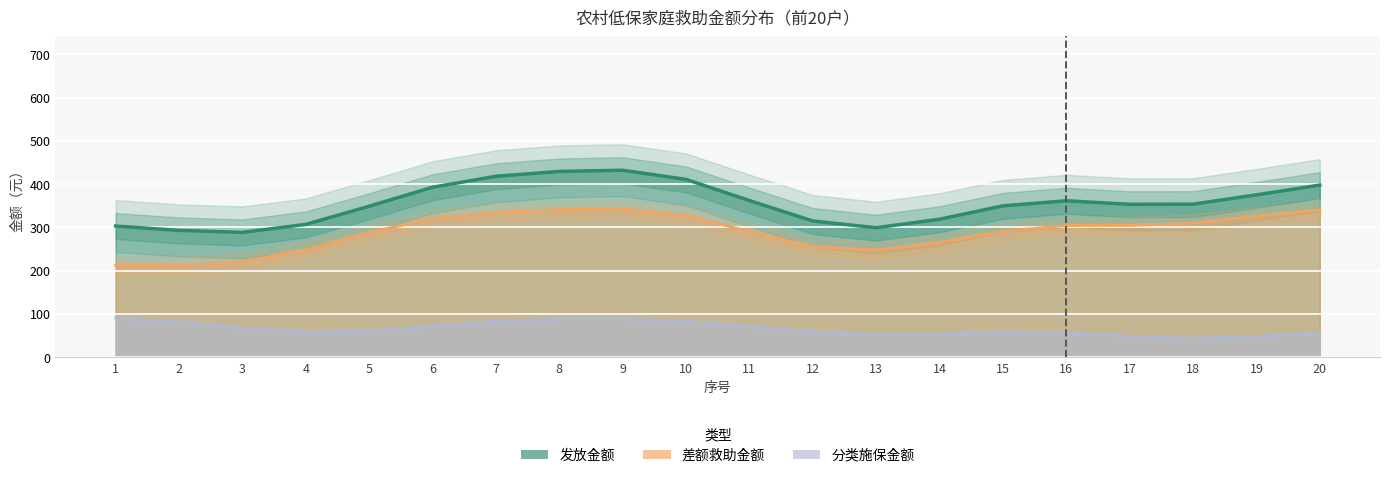

What value does the 分类施保金额 series have at 3, to the nearest 50?

50